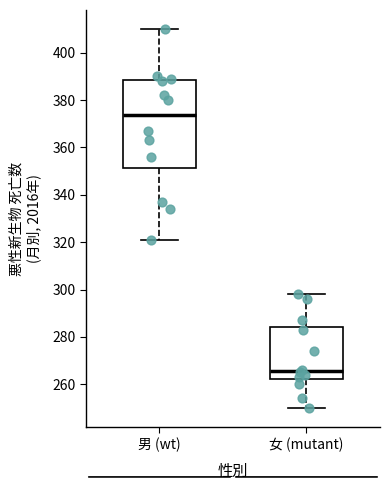

Reading left to right, transcribe this box plot: for each box, give where its median line is, the range the box spans, and where its two whiskers end, as read against the y-axis. The values are not printed on the chart, so give them approximately, as read against the axis.

男 (wt): median 374, box 352 to 388, whiskers 322 to 410
女 (mutant): median 266, box 262 to 284, whiskers 250 to 298